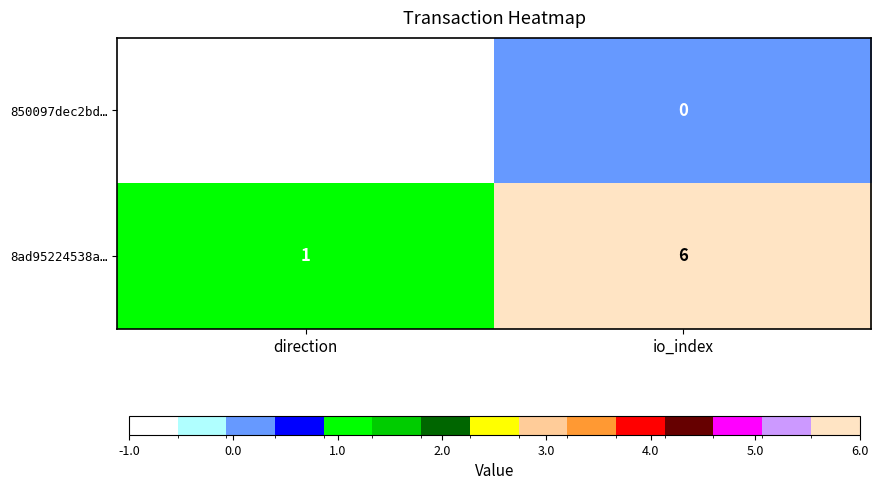

At how many categories does at least one series exceed 0?

2